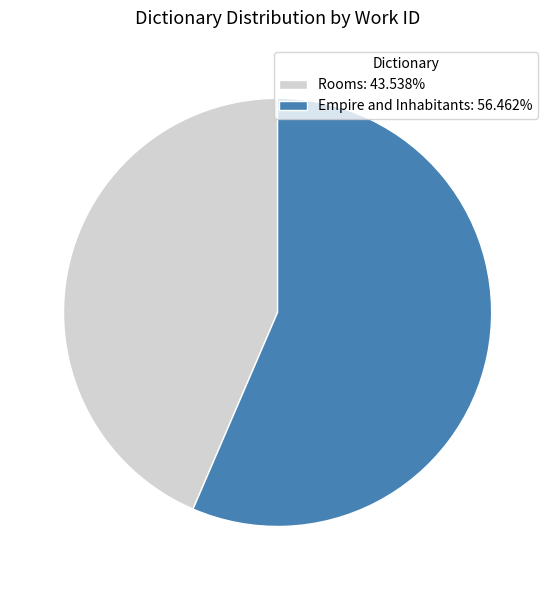

Count the number of slices in the pie.

2